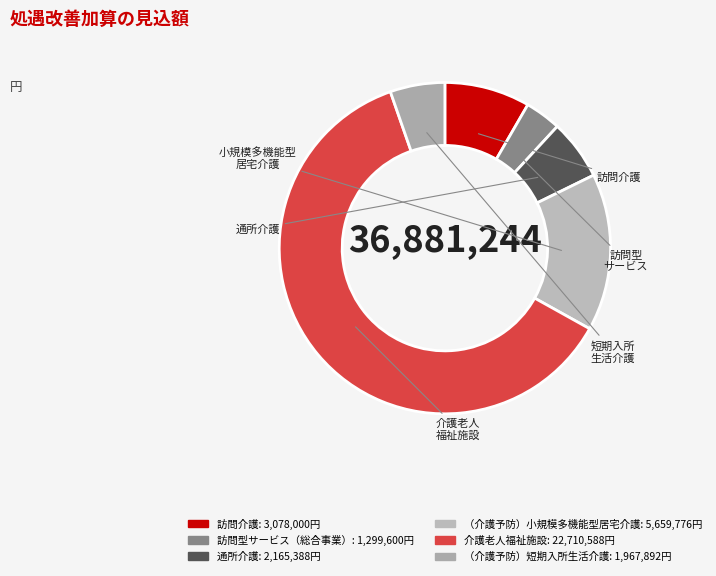

How many slices are in this pie chart?

6